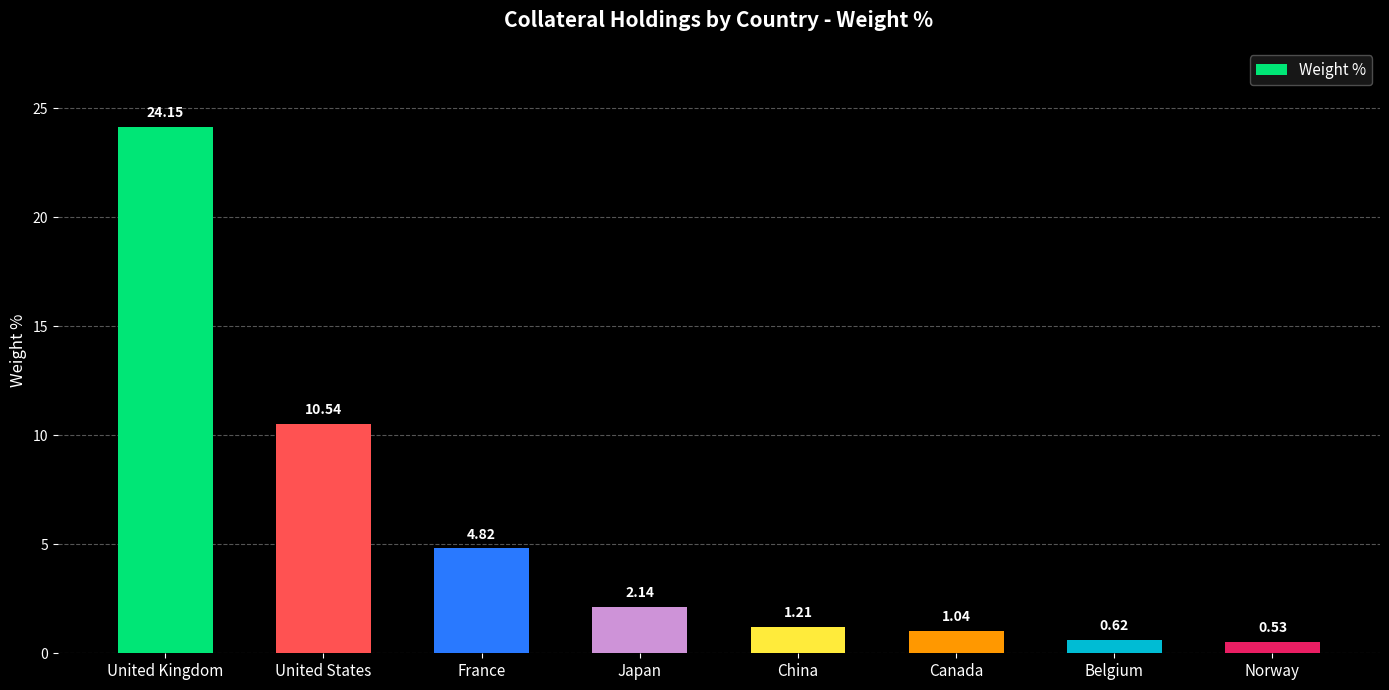

What position from the left is United States?

2